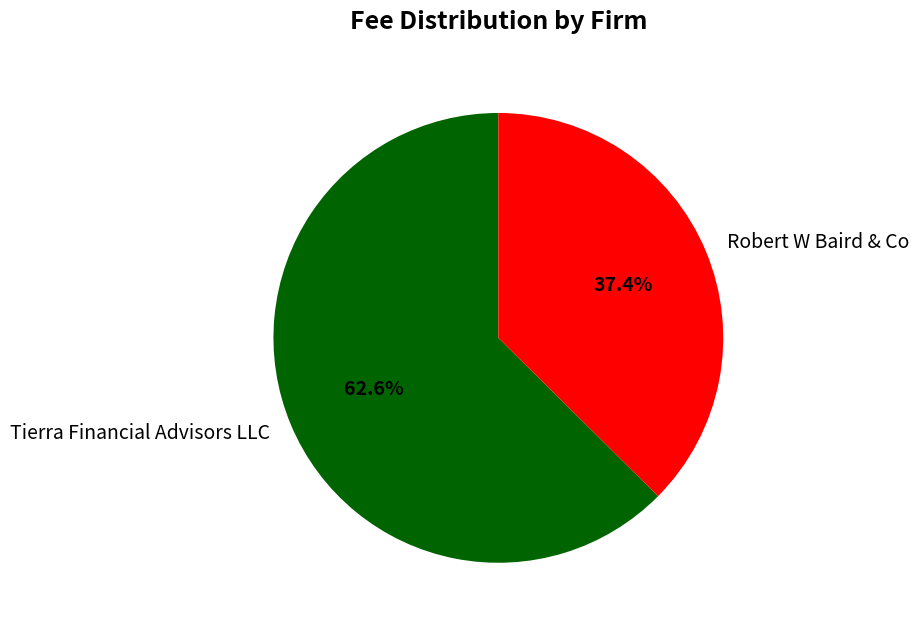

What percentage is the Tierra Financial Advisors LLC slice, to the nearest percent?

63%